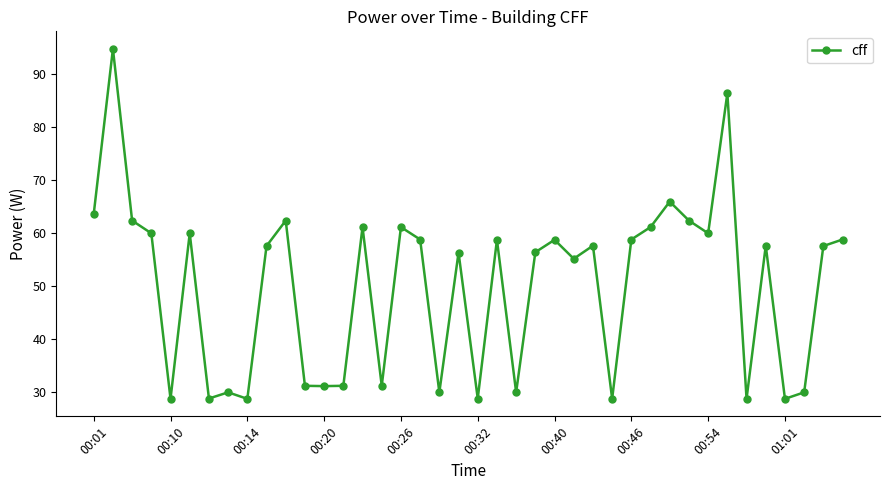

What is the value of the 10th point from the left?

57.6